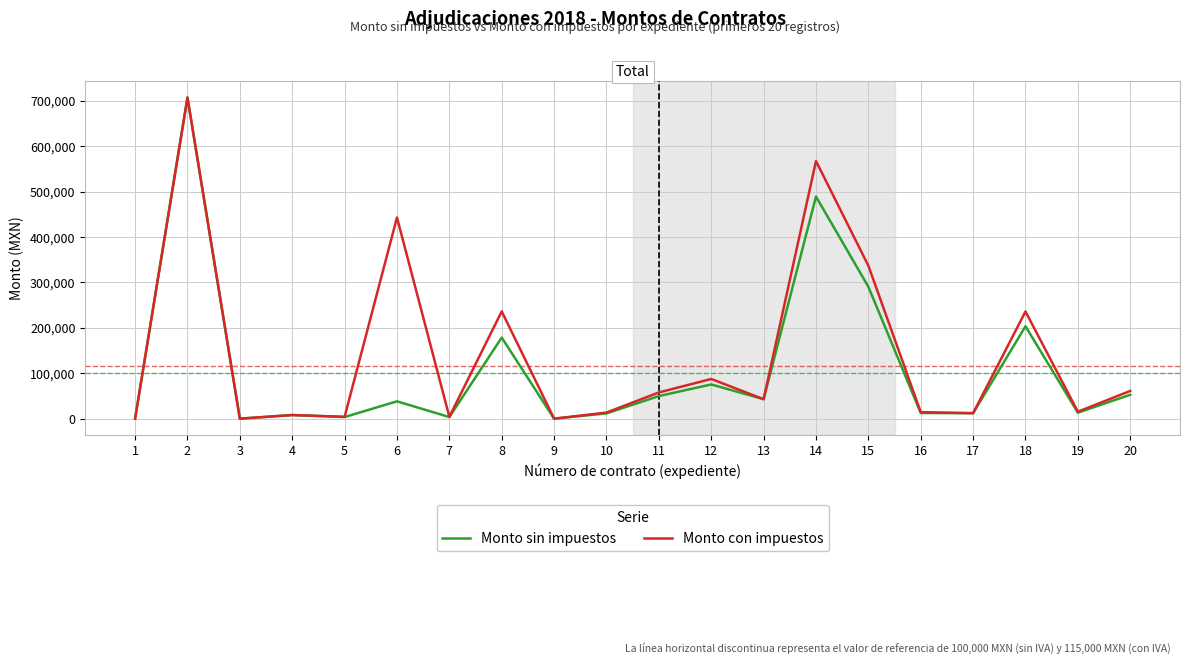

The value of Monto sin impuestos at 20 is 52716.0. True or false?

True